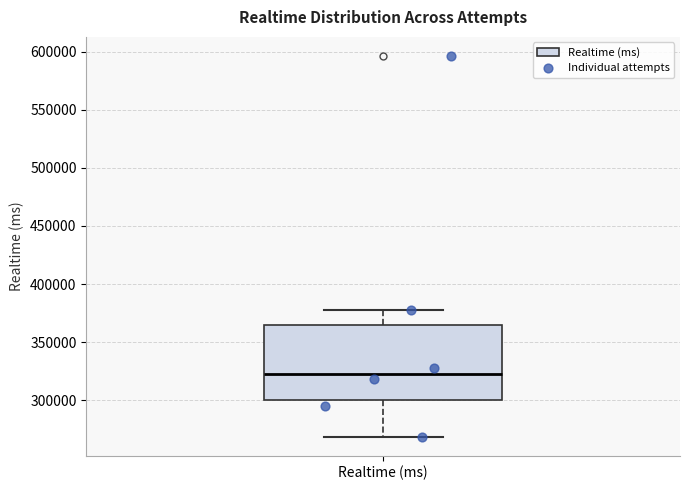

Read this box plot against the y-axis: the position of the median line, the range covered by the box, and the ends of both whiskers. The values are not printed on the chart, so give them approximately, as read against the axis.

median 325000, box 300000 to 365000, whiskers 270000 to 375000